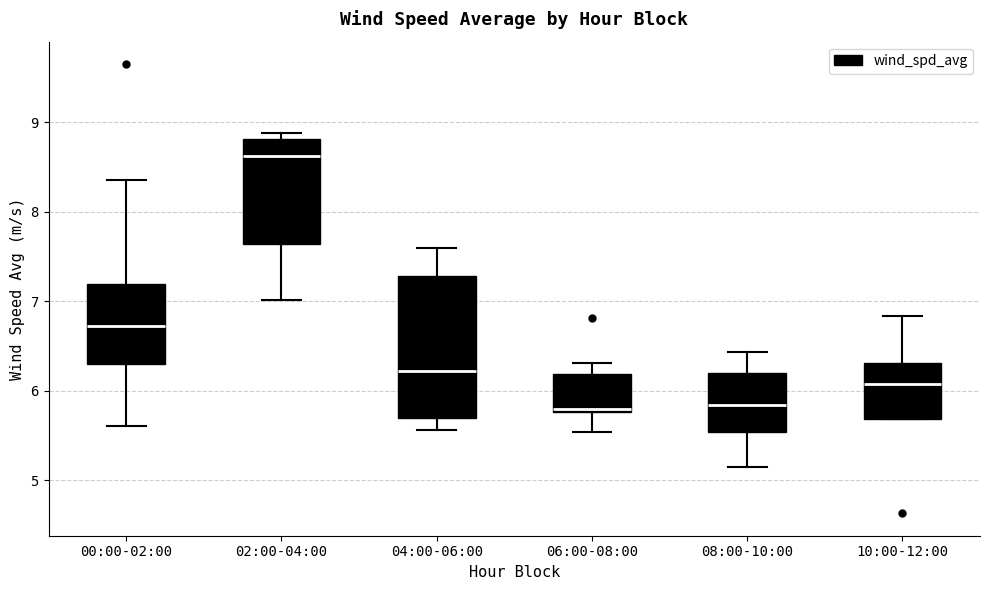

Where is the lower edge of the box for 04:00-06:00 on the y-axis? The values are not printed on the chart, so give them approximately, as read against the axis.

5.7